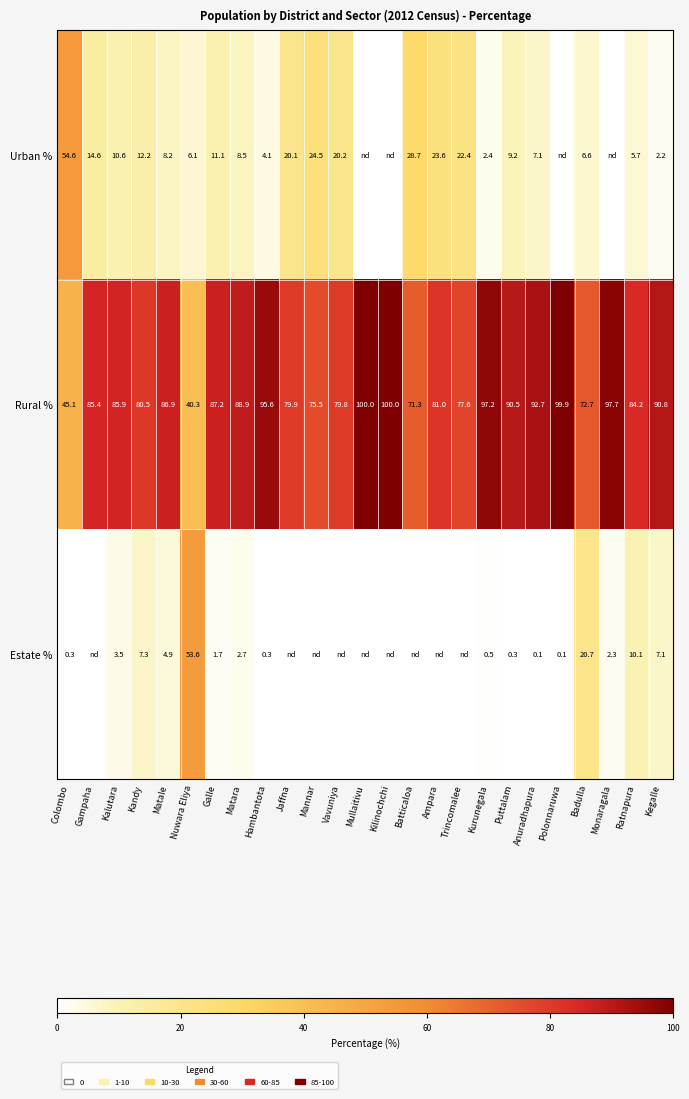

At which label is Rural % closest to 70?

Batticaloa